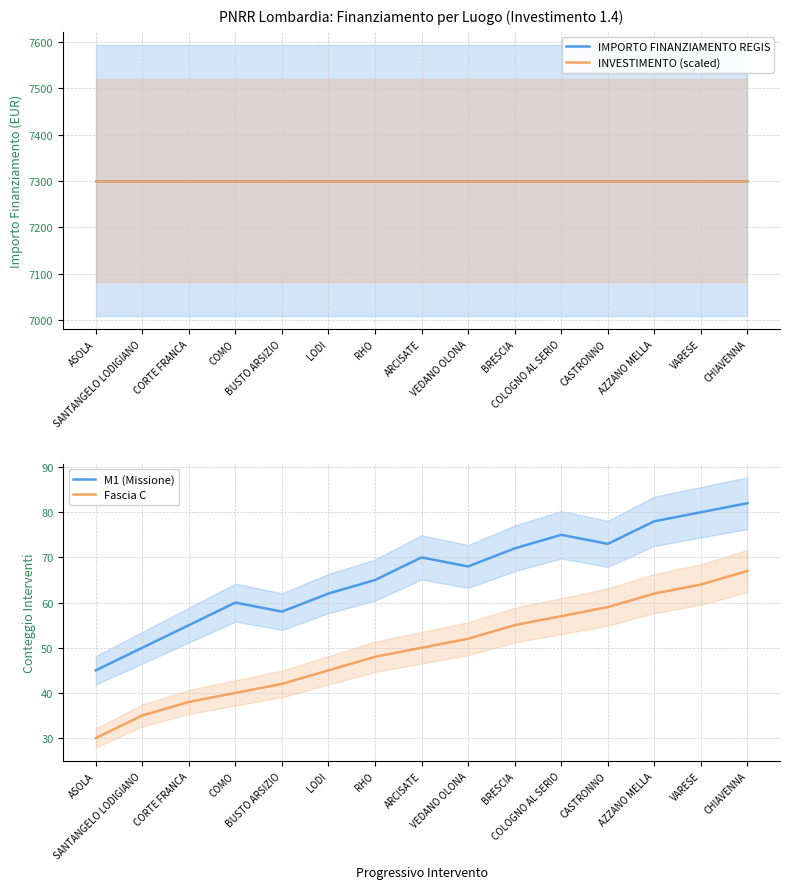

What is the sum of all IMPORTO FINANZIAMENTO REGIS values?

109515.0